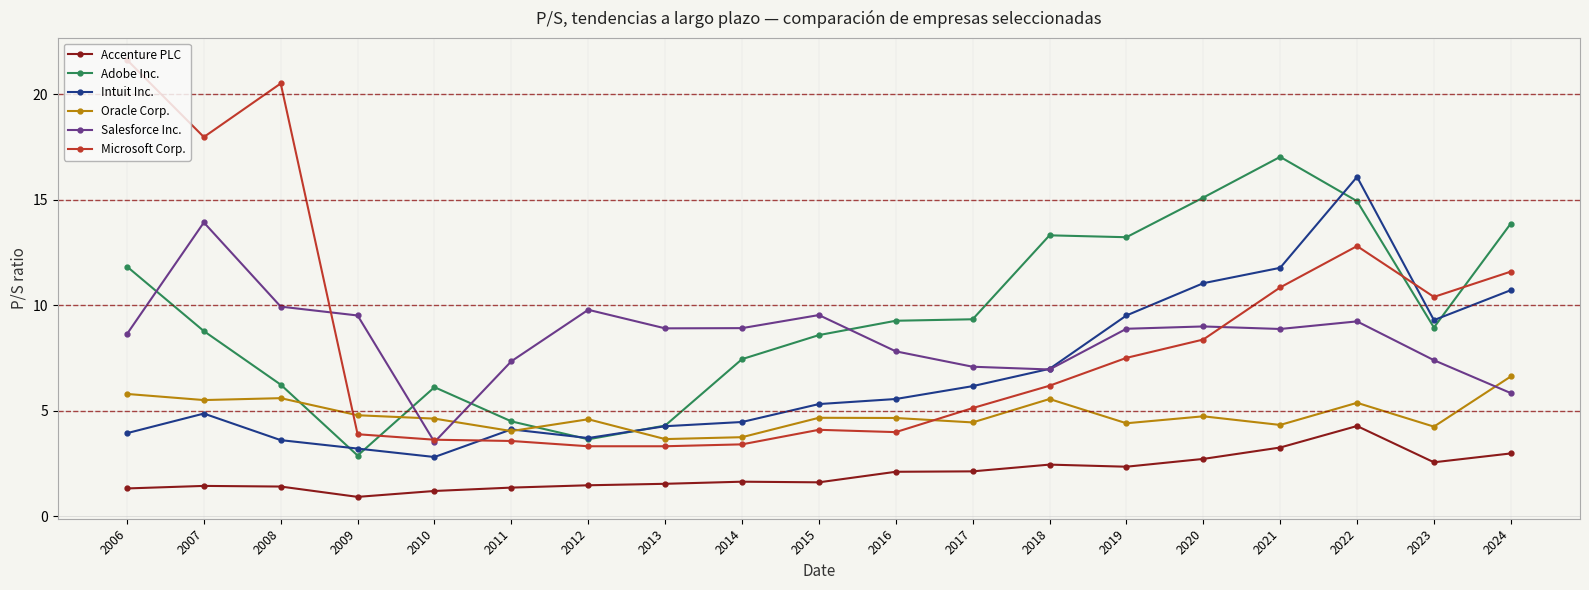

What is the difference between the Oracle Corp. values at 2008 and 2018?

0.0